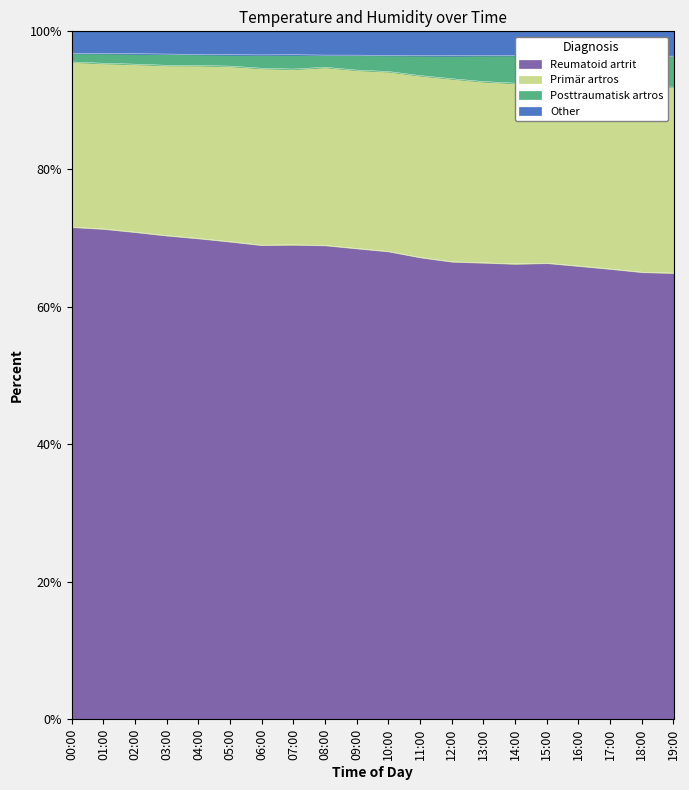

The Reumatoid artrit series shows 66.3 at 15:00. True or false?

True